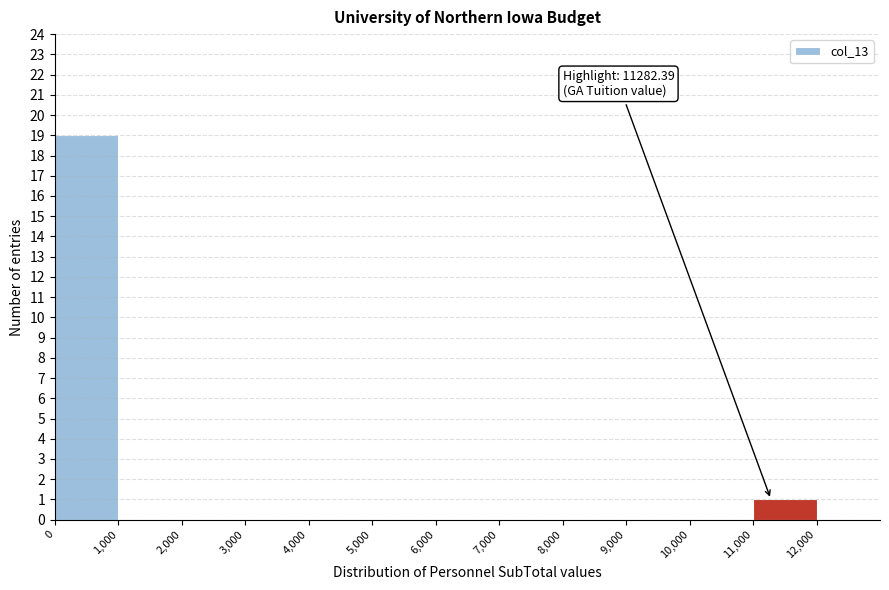

Over which range of the x-axis is the bar tallest?

0 to 1000